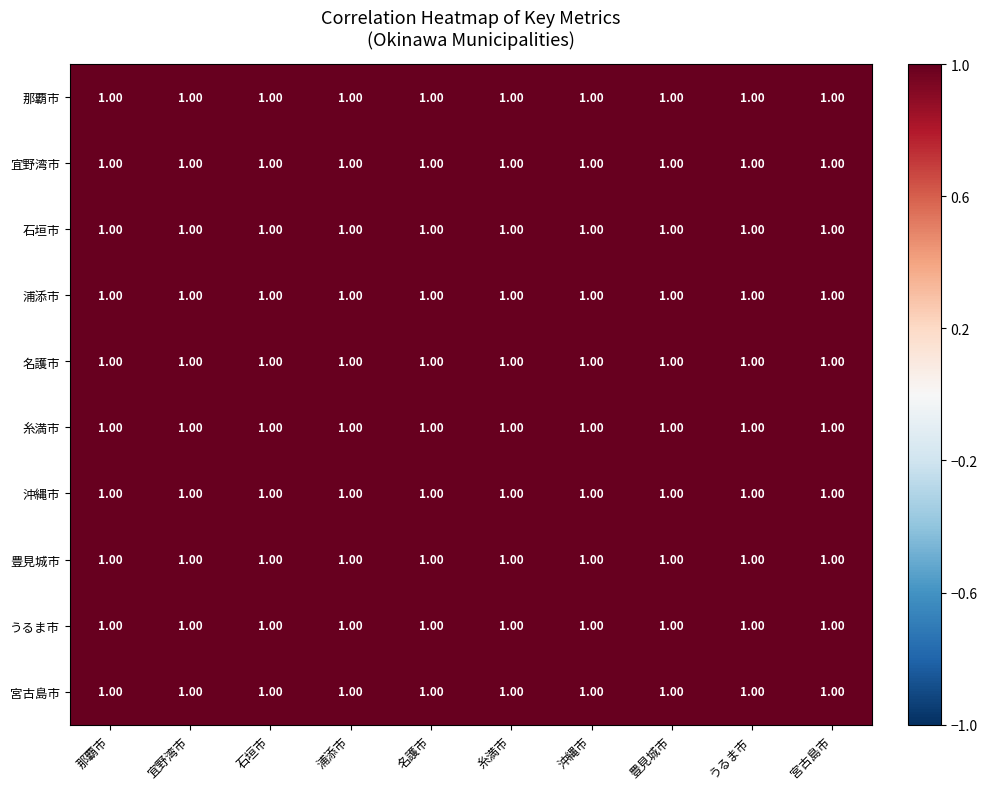

At how many categories does at least one series exceed 0?

10